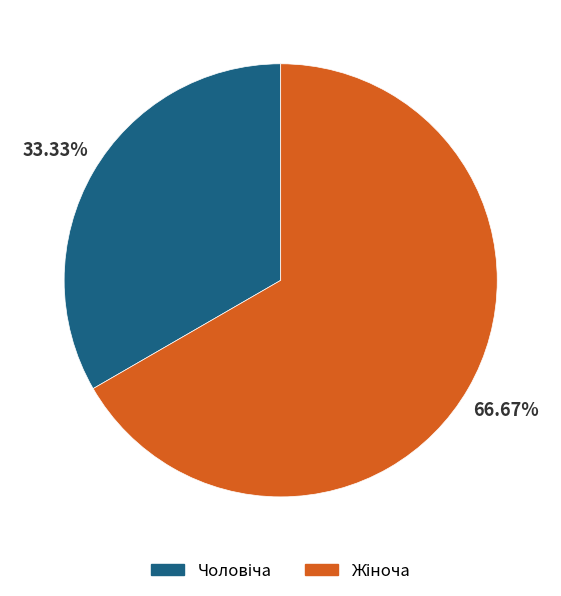

Is there any slice that represents more than half of the pie?

Yes